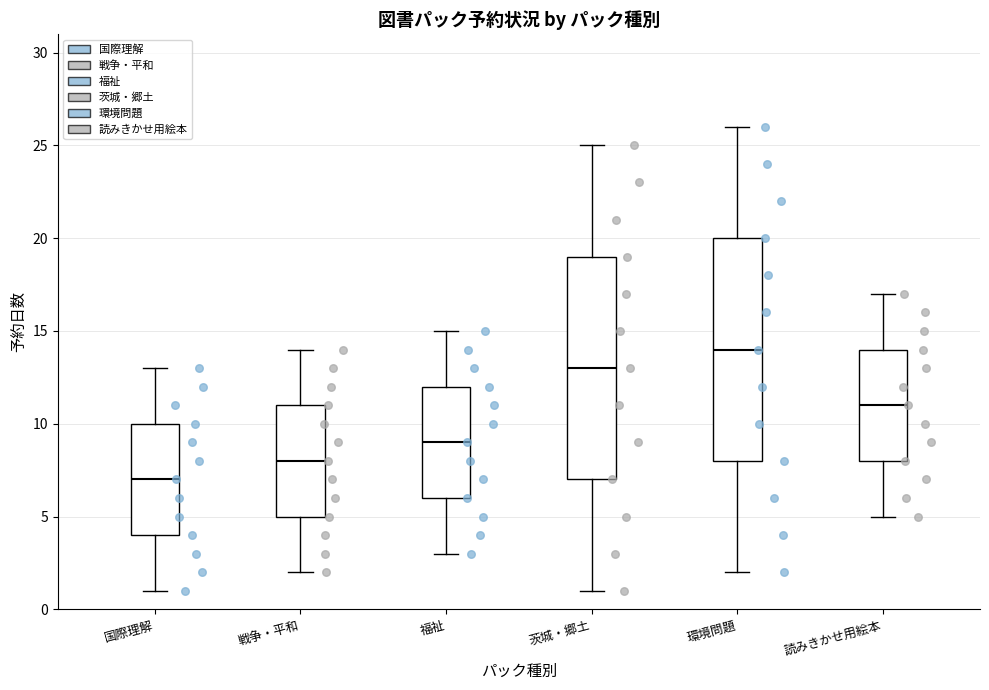

Reading left to right, read every box against the y-axis: the position of its median line, the range the box covers, and the ends of its whiskers. The values are not printed on the chart, so give them approximately, as read against the axis.

国際理解: median 7, box 4 to 10, whiskers 1 to 13
戦争・平和: median 8, box 5 to 11, whiskers 2 to 14
福祉: median 9, box 6 to 12, whiskers 3 to 15
茨城・郷土: median 13, box 7 to 19, whiskers 1 to 25
環境問題: median 14, box 8 to 20, whiskers 2 to 26
読みきかせ用絵本: median 11, box 8 to 14, whiskers 5 to 17